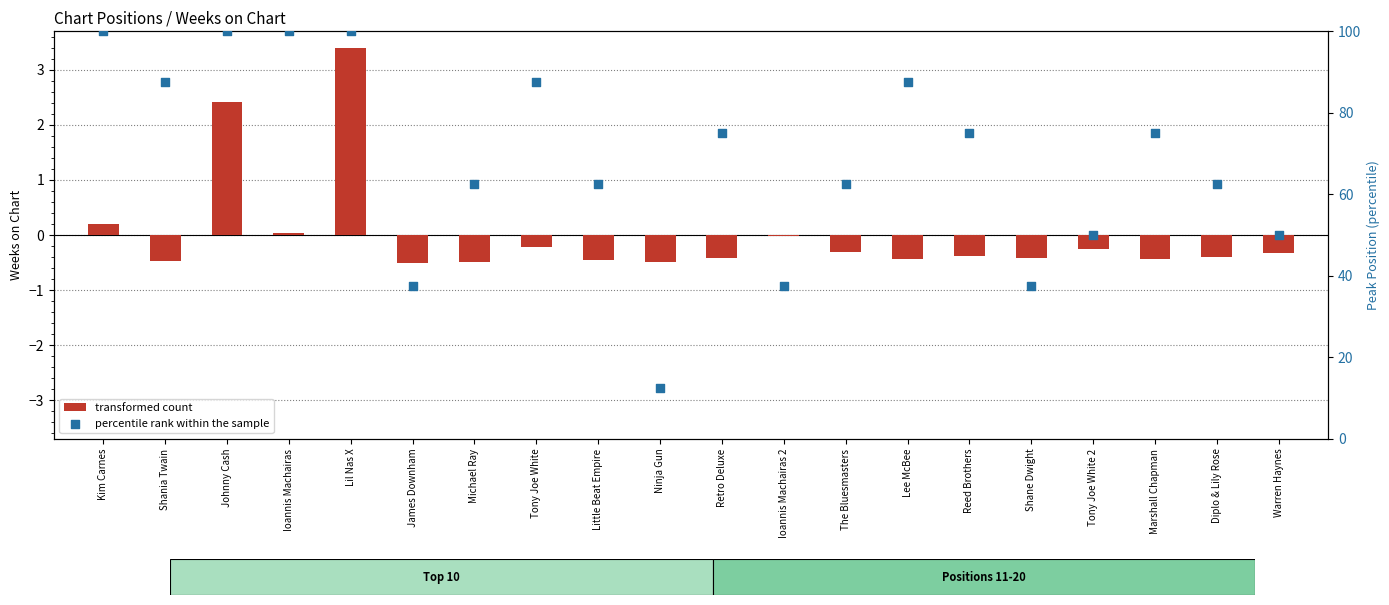

Which series contains the highest Y value?

percentile rank within the sample